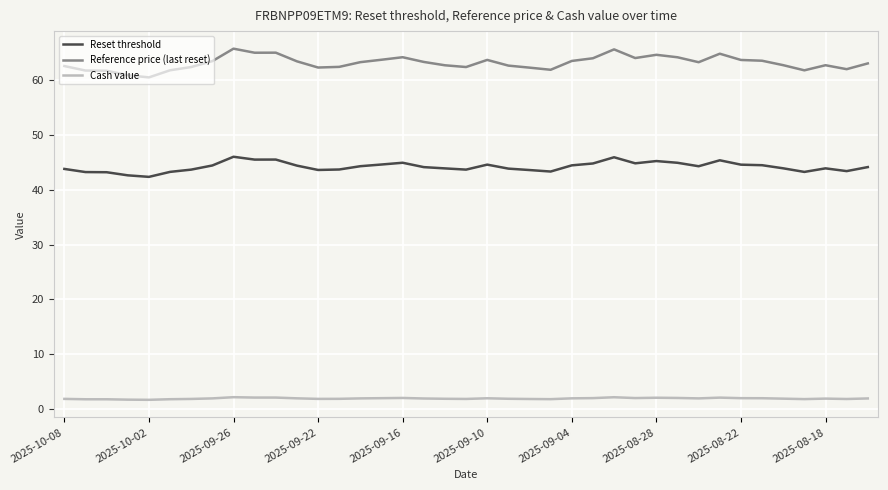

At how many categories does at least one series exceed 59?

39